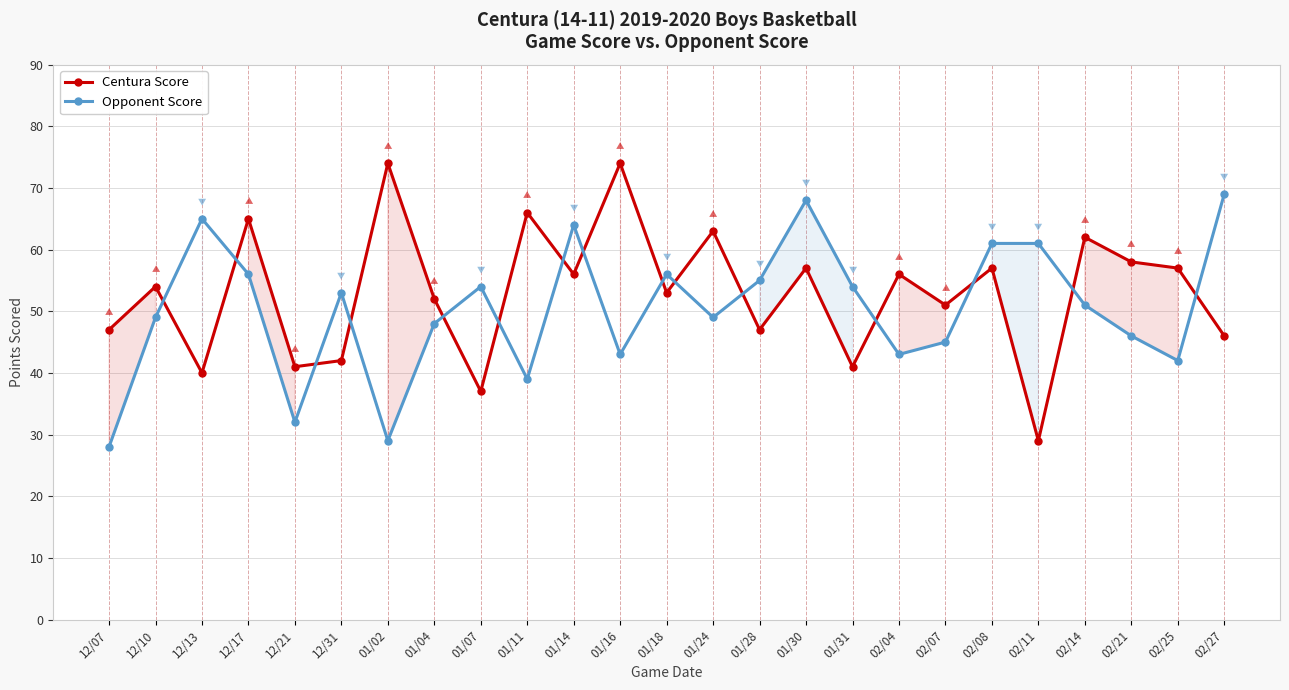

What is the greatest value displayed?

74